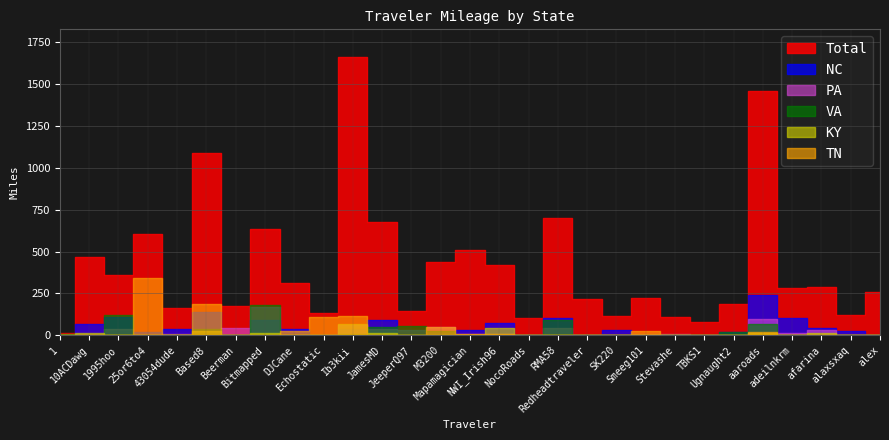

List the series in order of their peak value, highest first.

Total, TN, NC, VA, PA, KY